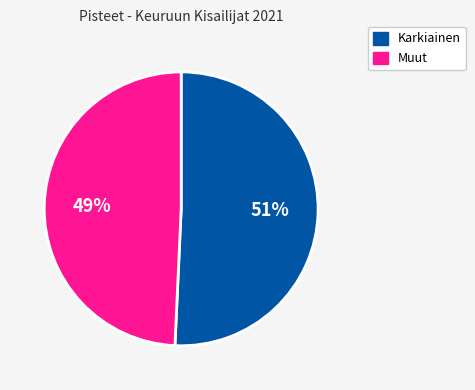

To the nearest percent, what is the average slice percentage?

50%